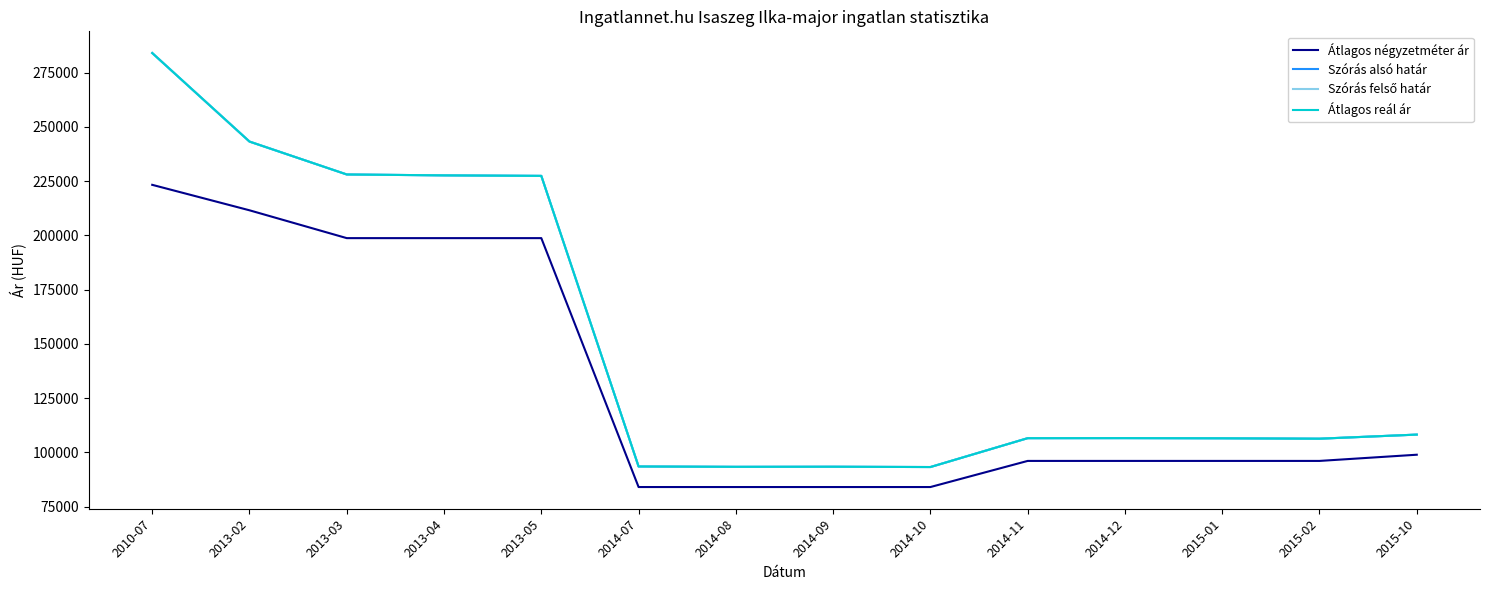

Does the chart display data point markers on the line(s)?

No